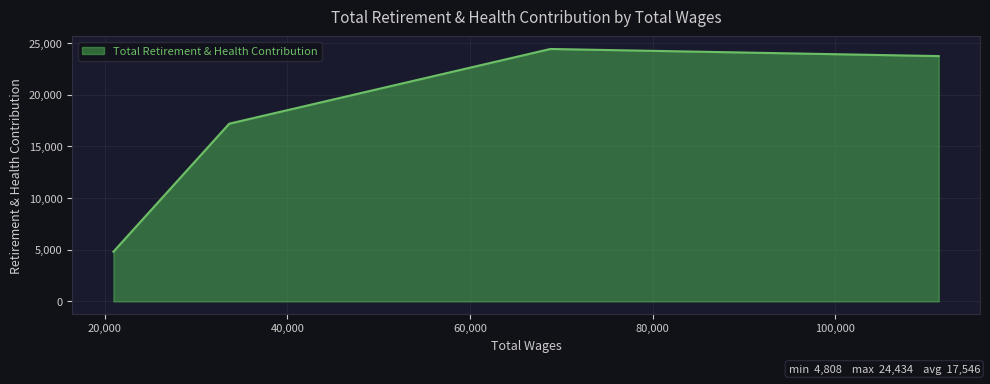

What is the difference between the maximum and minimum values?

19626